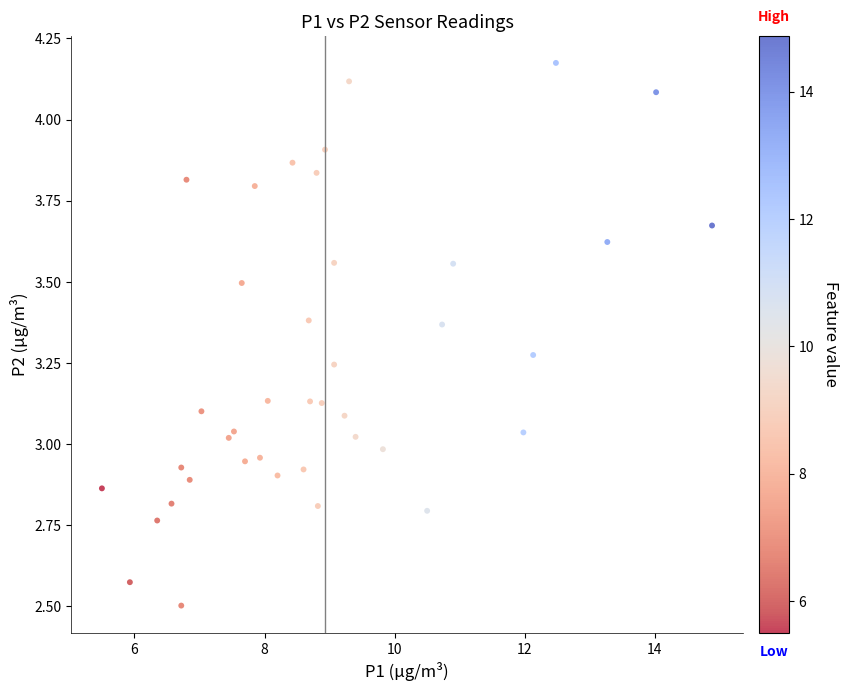

What is the range of Y values (max minus min)?

1.7